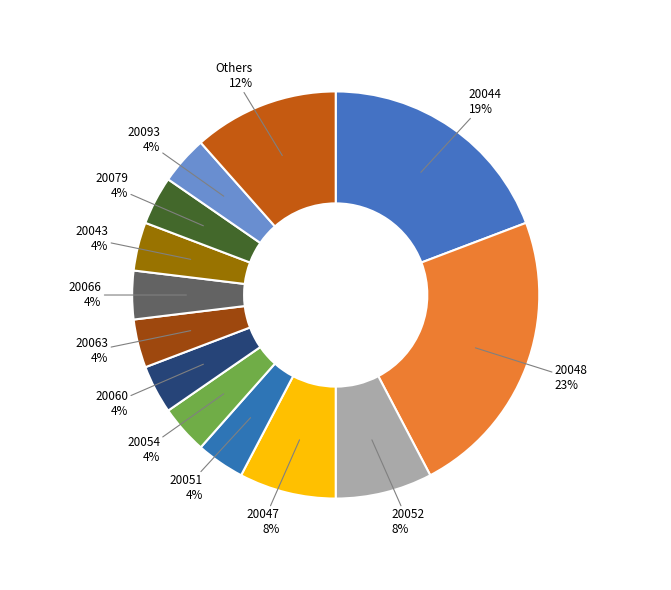

To the nearest percent, what portion does 20060 represent?

4%